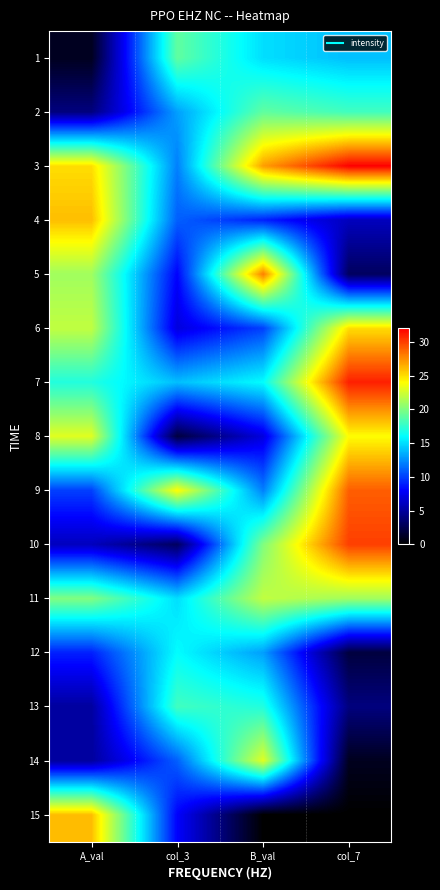

At which category is the sum across all series the highest?

col_7